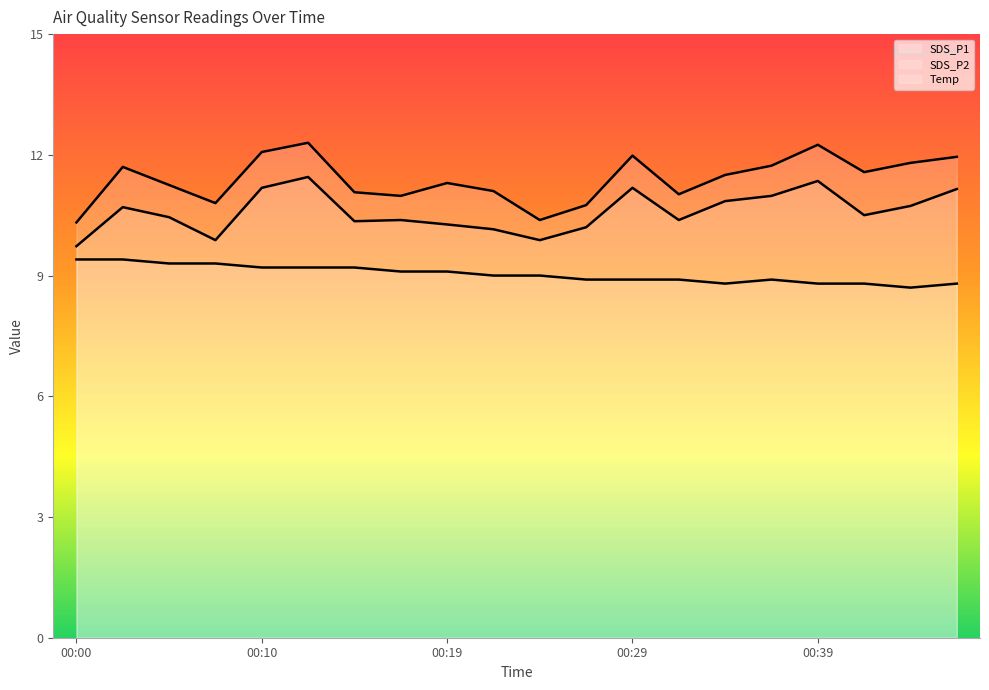

How many categories are shown in the chart?

20